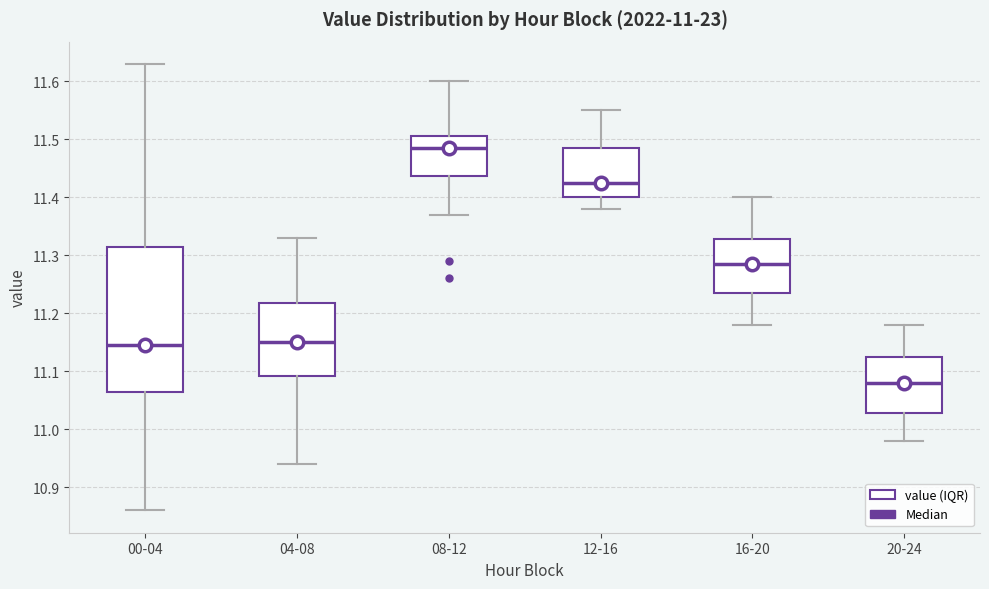

Which box's median line is the highest?

08-12